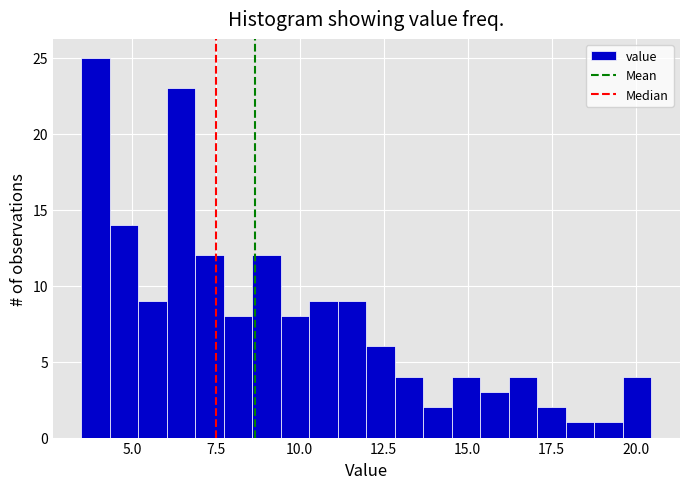

Around what value on the x-axis is the tallest bar? Give the approximate position of its centre, as read against the axis.

4.0